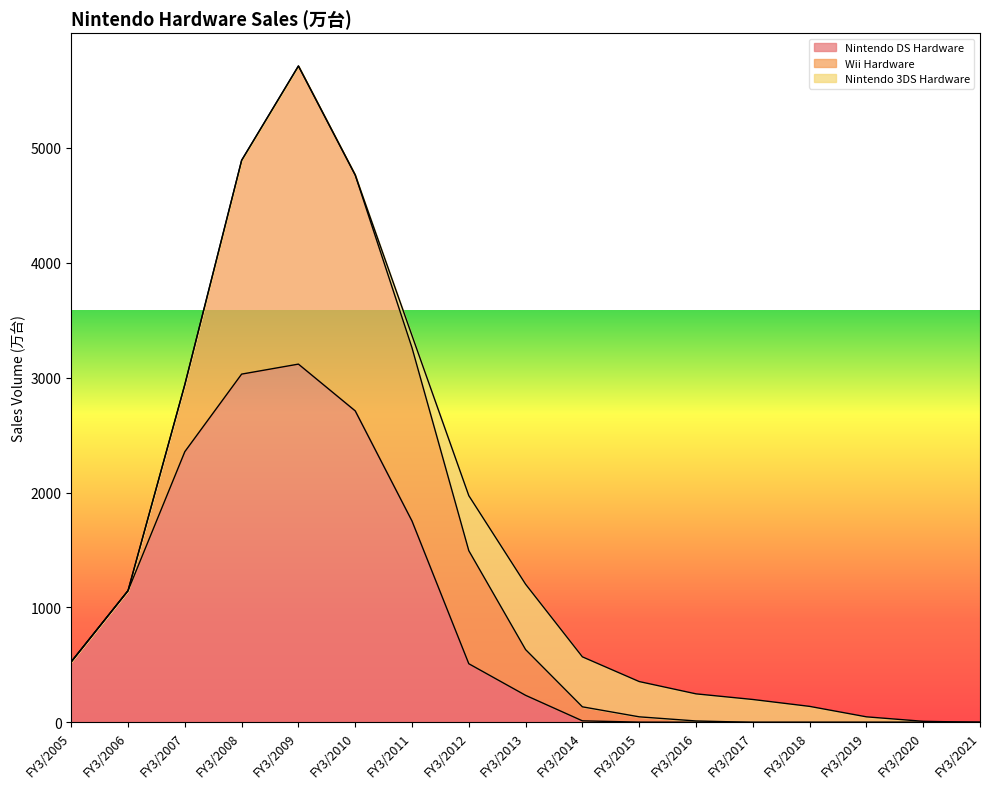

Does the chart display data point markers on the line(s)?

No